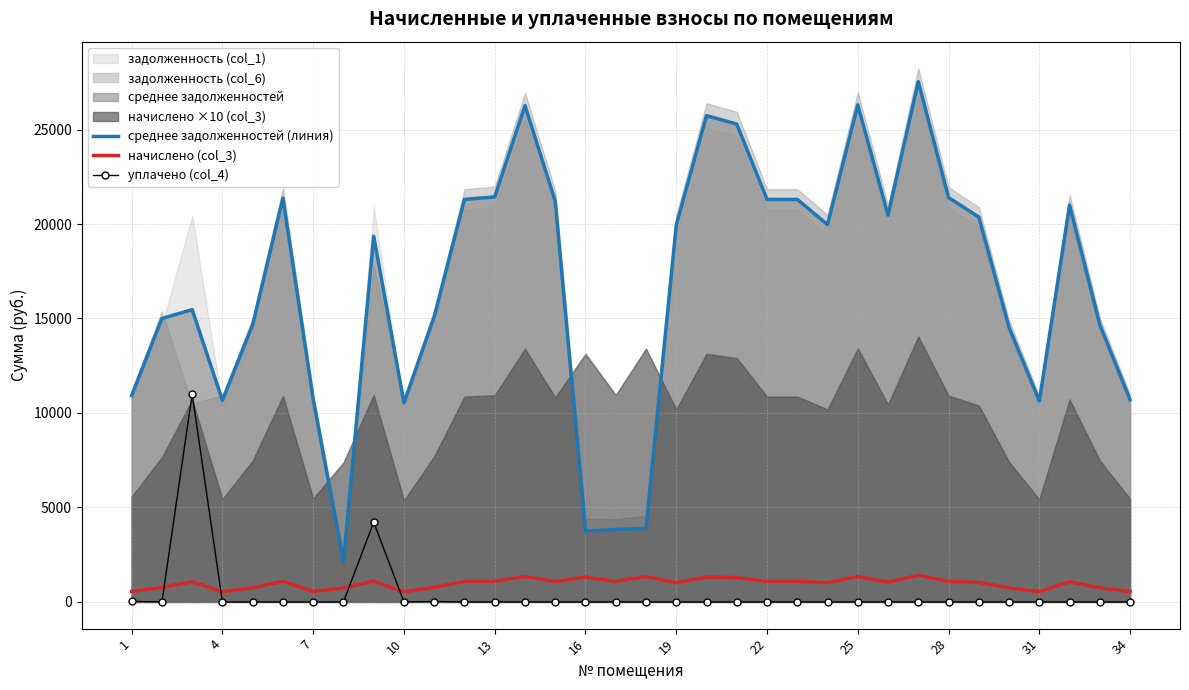

What is the greatest value displayed?

27534.3